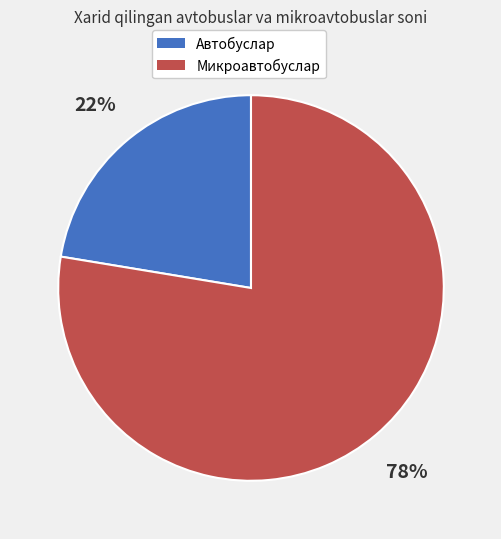

Is there any slice that represents more than half of the pie?

Yes